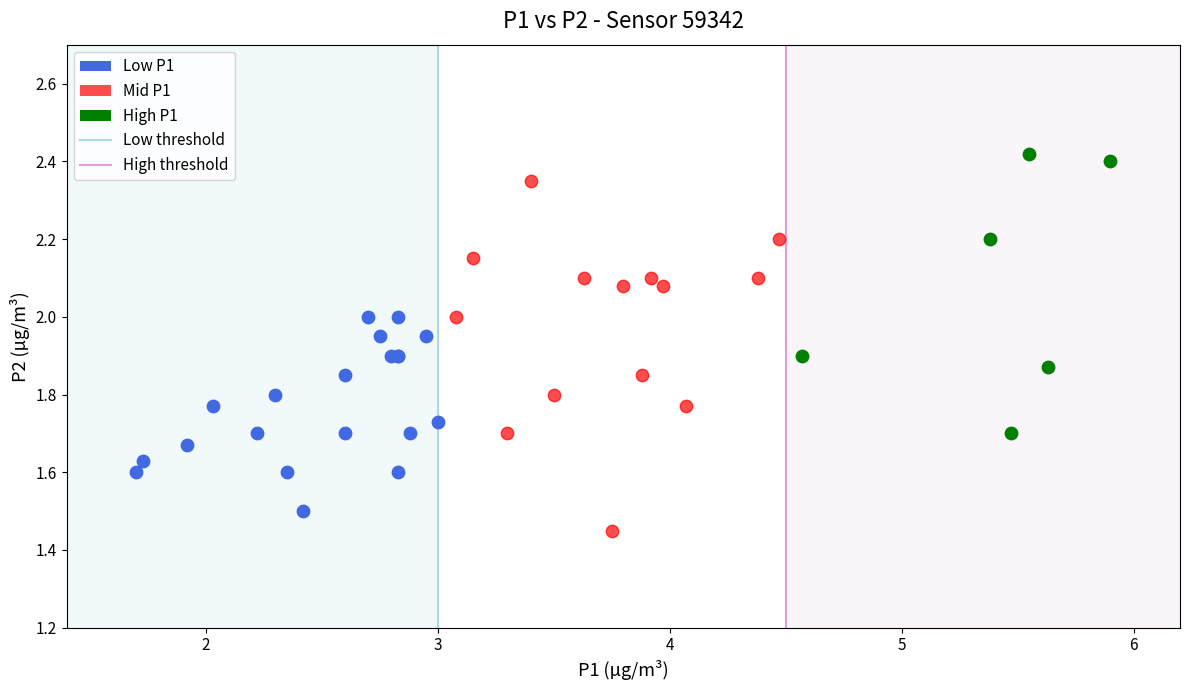

Which series has the widest spread of Y values?

Mid P1